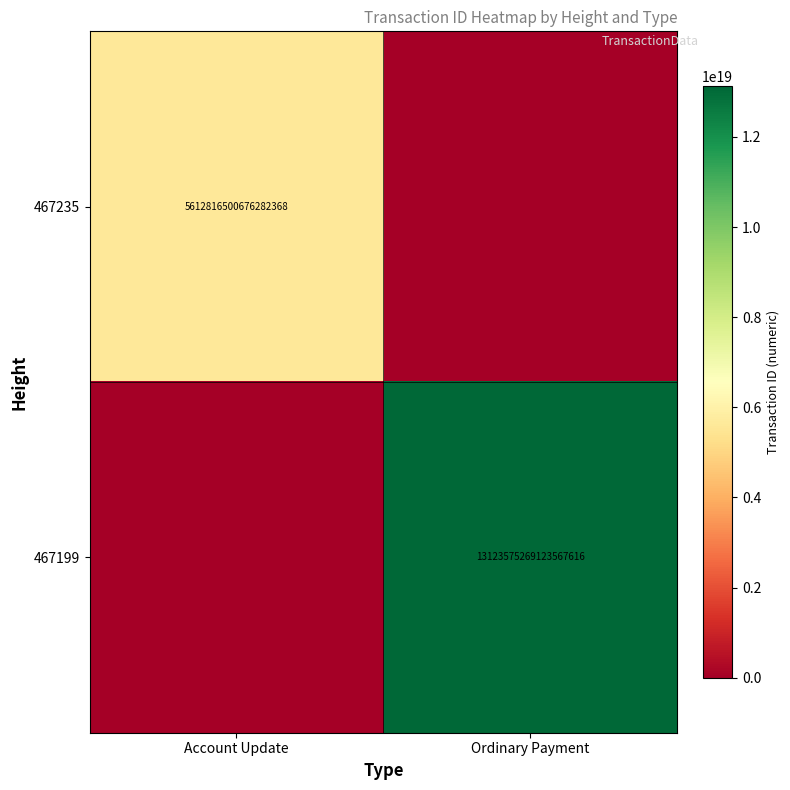

What is the difference between the highest and lowest values at Account Update?

5612816500676282368